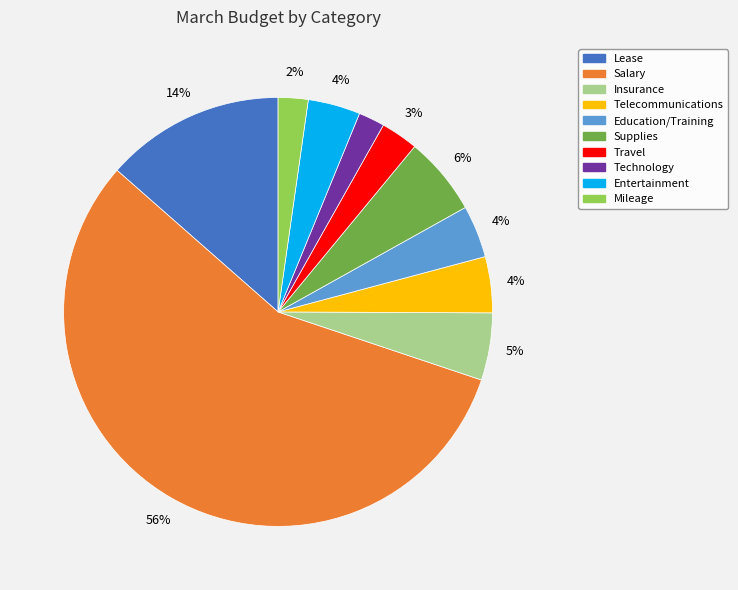

What is the majority slice?

Salary